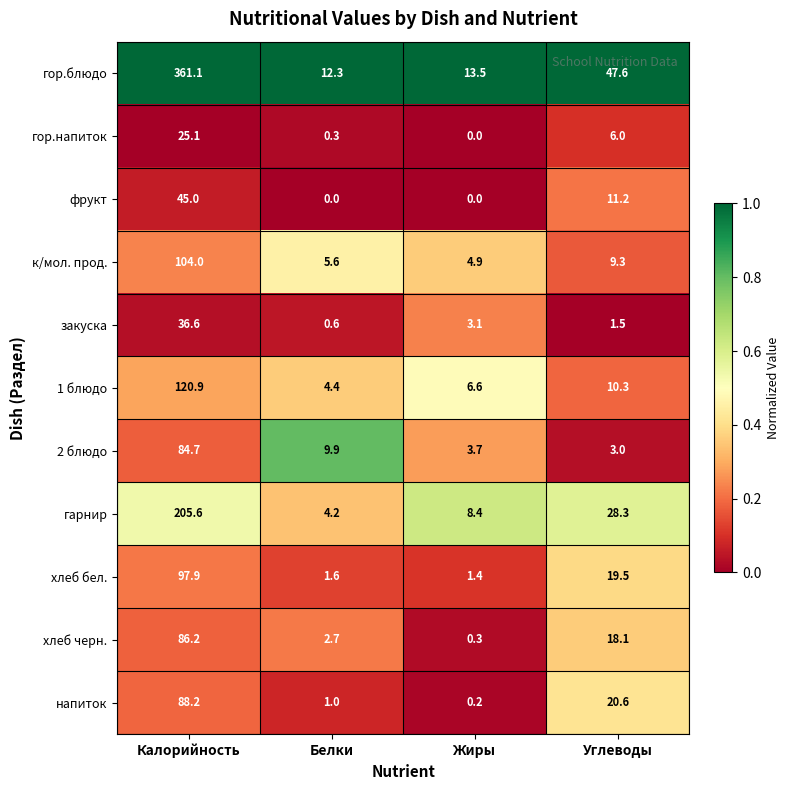

Which series changed the most between Белки and Углеводы?

гор.блюдо